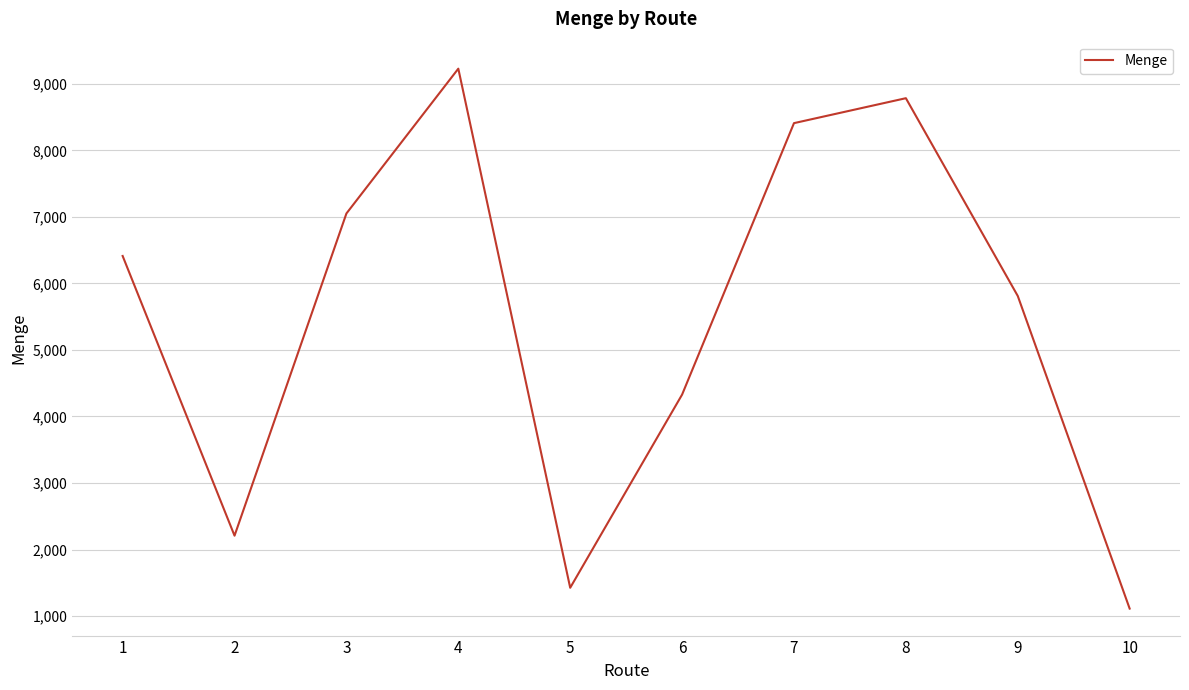

Where is the first local minimum?

2